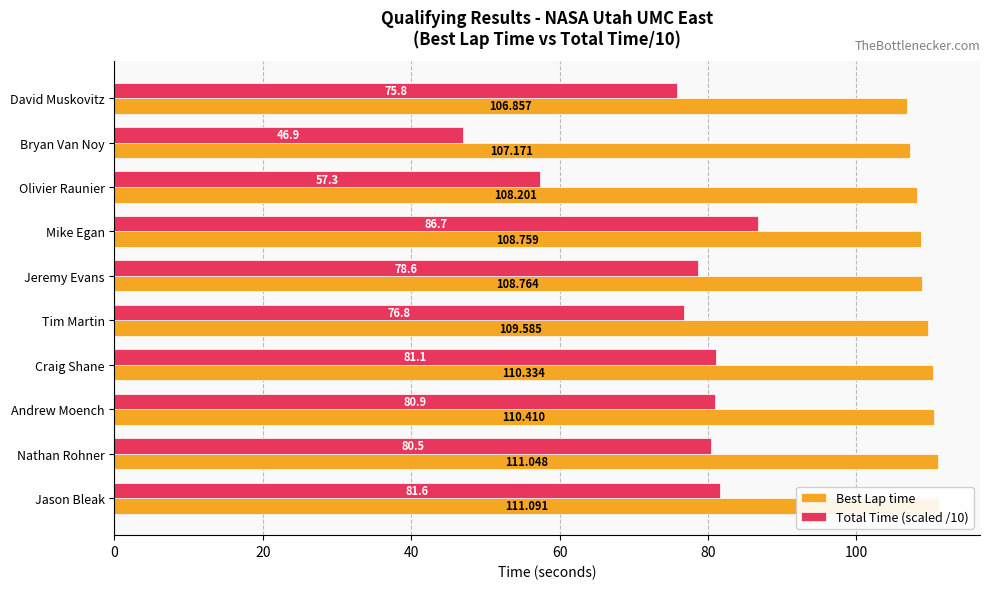

Reading right to left, what are all the values shown in this chart?

Best Lap time: 111.1	111.0	110.4	110.3	109.6	108.8	108.8	108.2	107.2	106.9
Total Time (scaled /10): 81.6	80.5	80.9	81.1	76.8	78.6	86.7	57.3	46.9	75.8